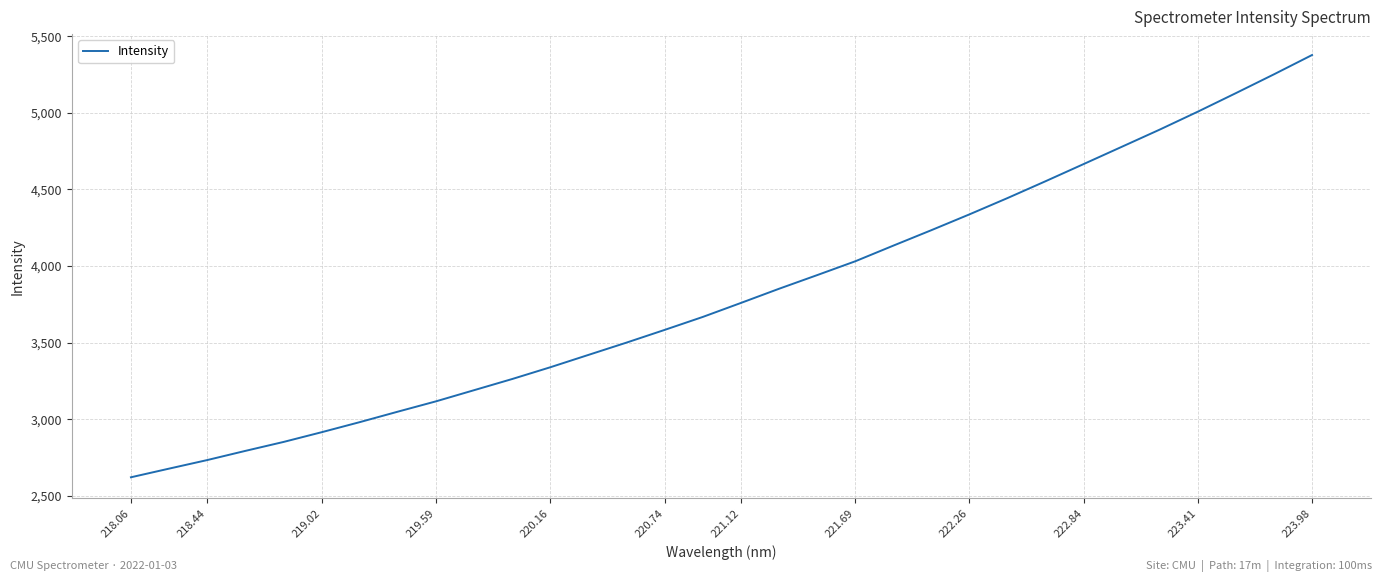

Reading left to right, list all the values displayed in this chart.

2621.1	2677.5	2733.4	2793.2	2851.5	2915.0	2980.8	3049.3	3116.5	3189.4	3262.2	3339.0	3419.5	3499.8	3582.7	3667.2	3758.4	3850.8	3939.8	4029.9	4132.1	4233.0	4336.2	4442.5	4552.5	4664.4	4776.8	4889.4	5006.3	5127.1	5249.8	5375.6